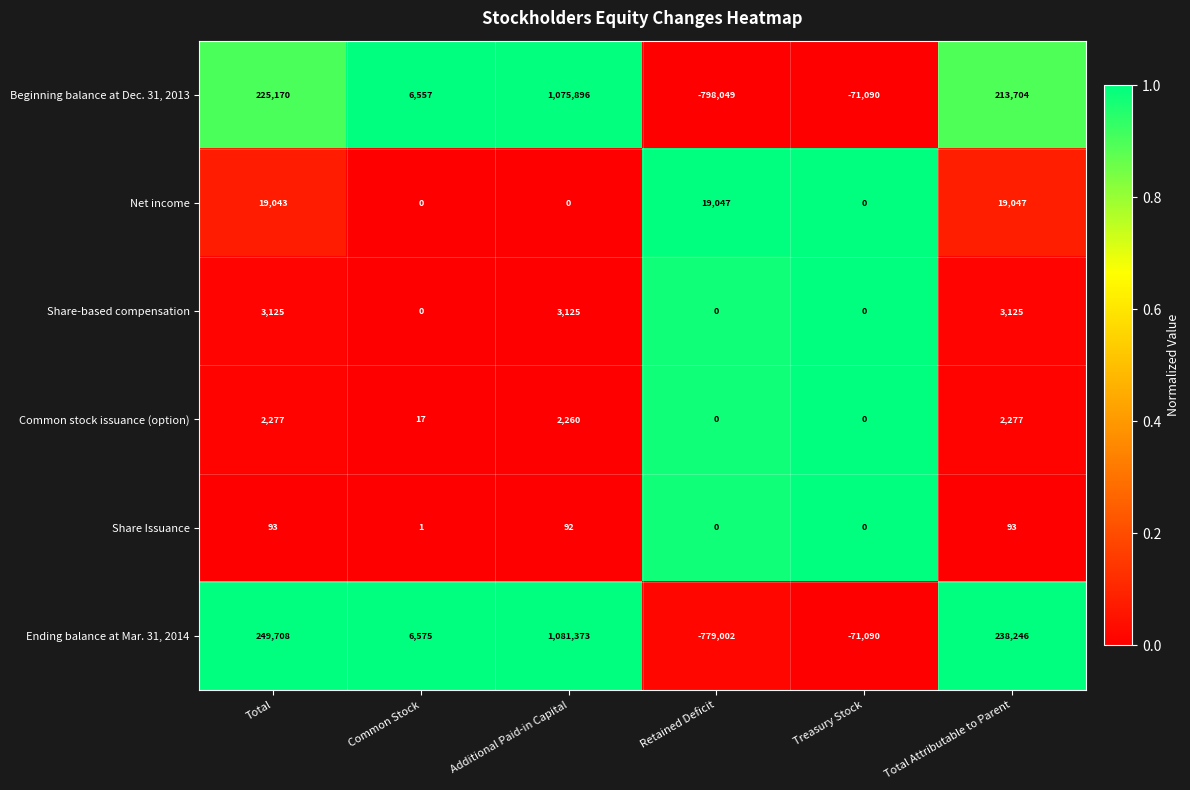

True or false: Share-based compensation has a value of 0 at Common Stock.

True